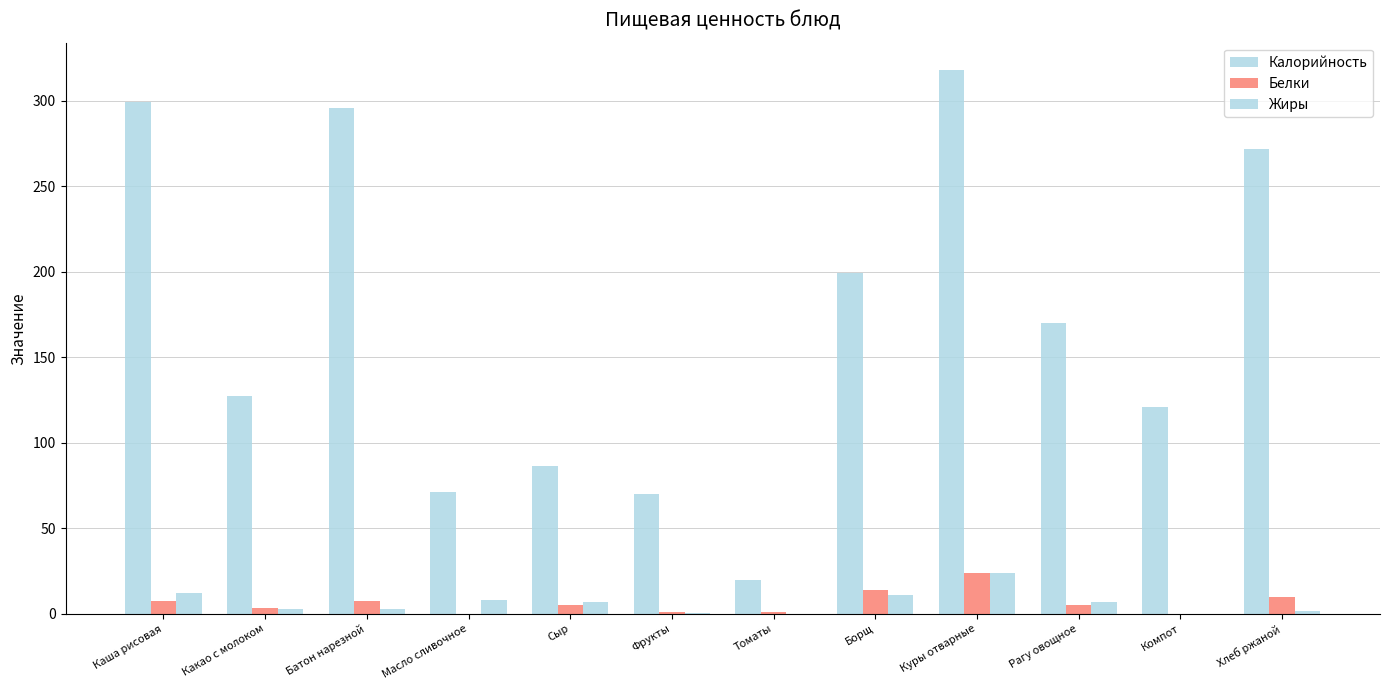

Count the number of data series in this chart.

3